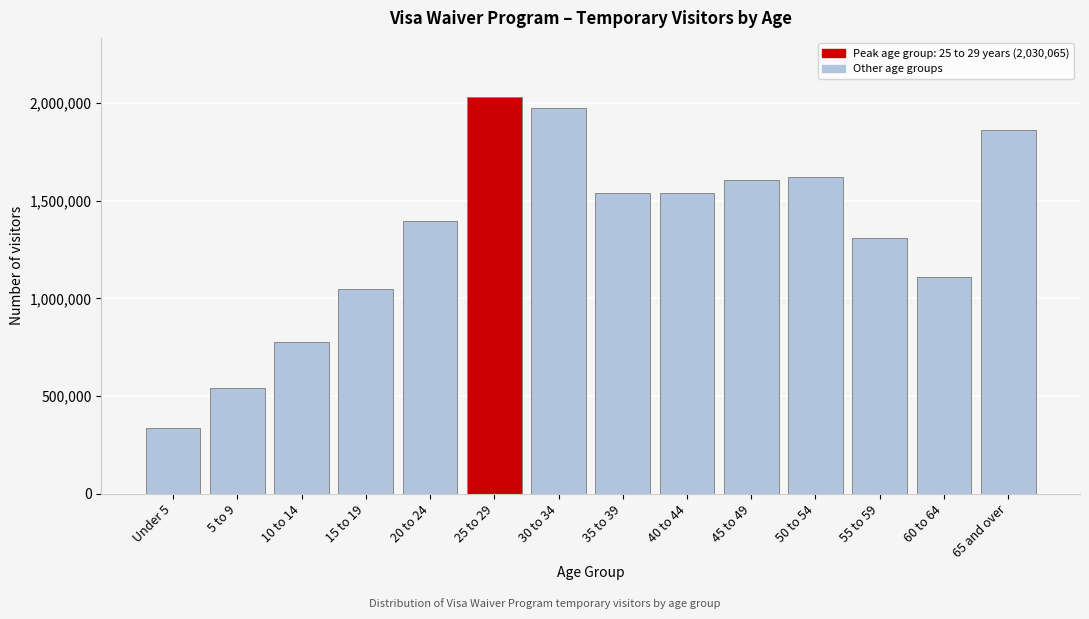

Is it true that the value at 30 to 34 is 1976823?

True